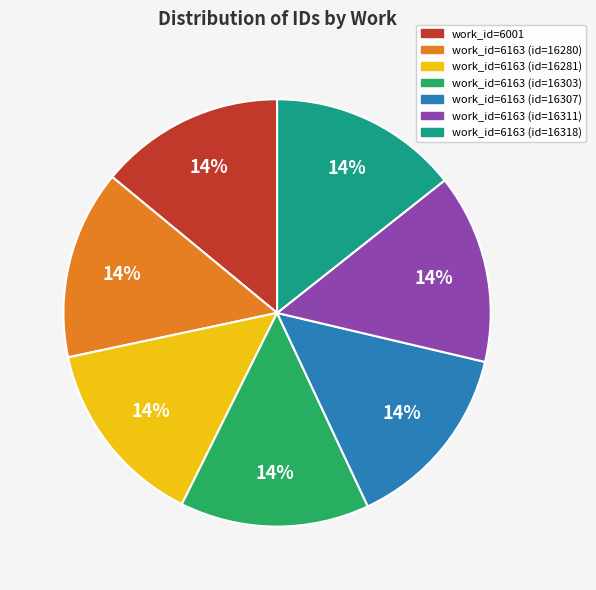

Is there any slice that represents more than half of the pie?

No